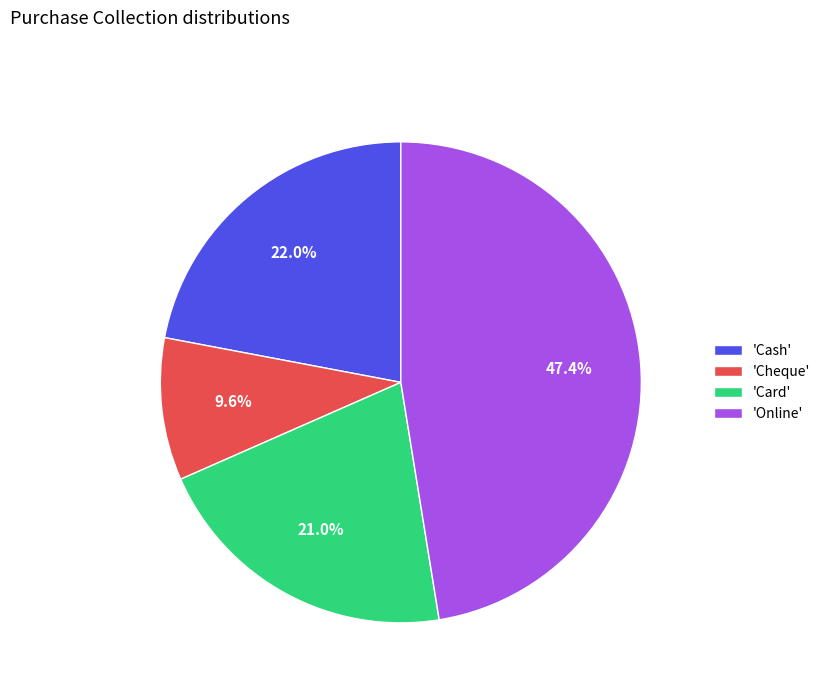

Which category has the biggest portion of the pie?

'Online'